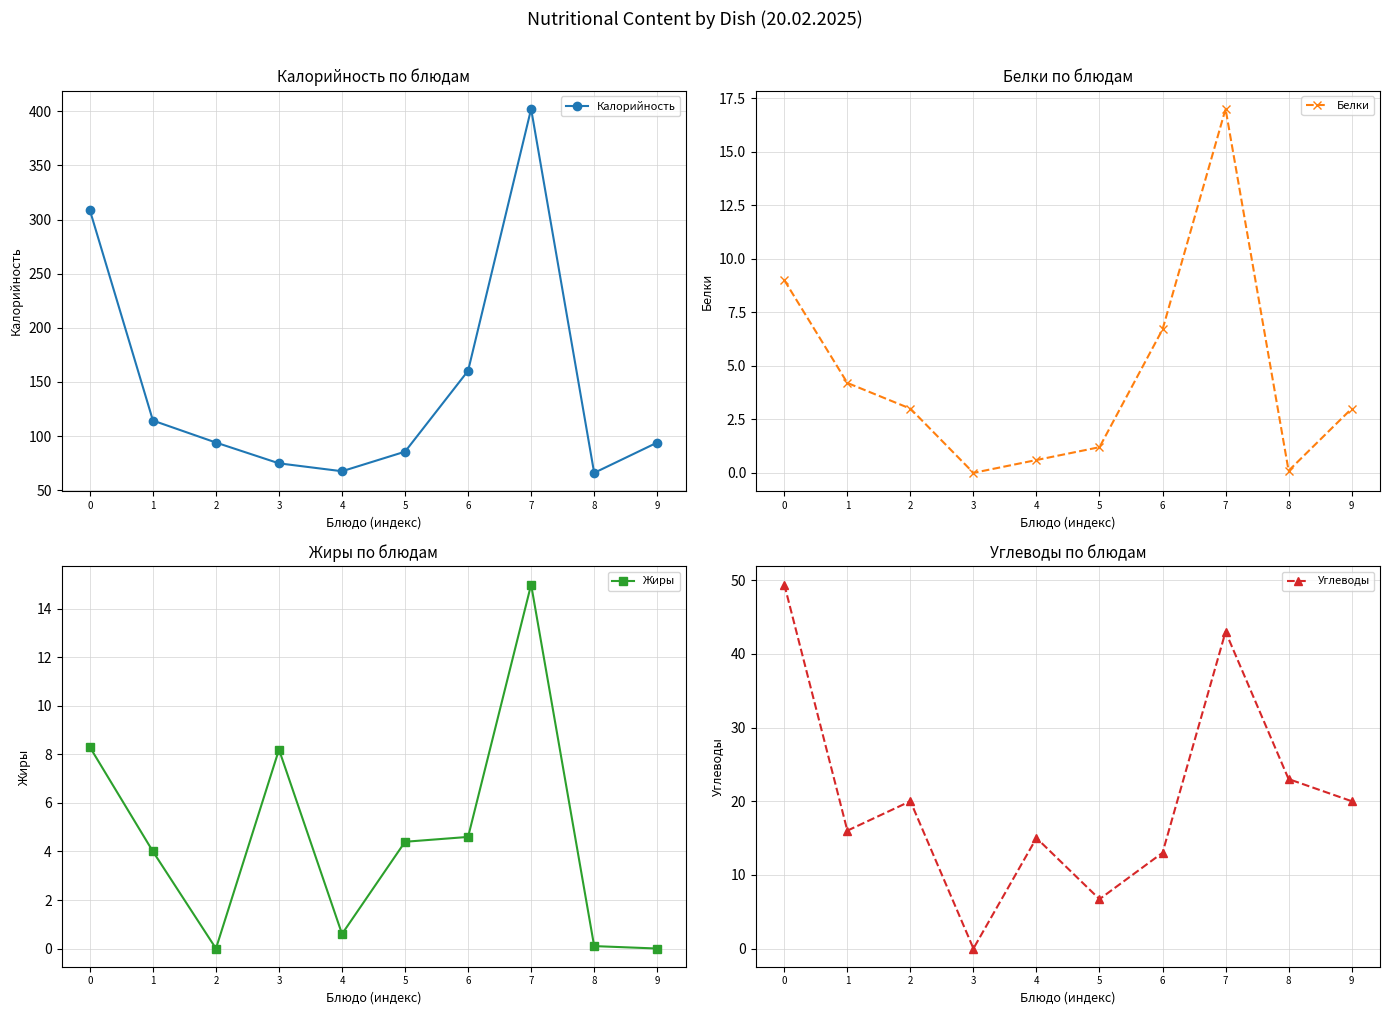

Which category has the lowest value across all series?

3